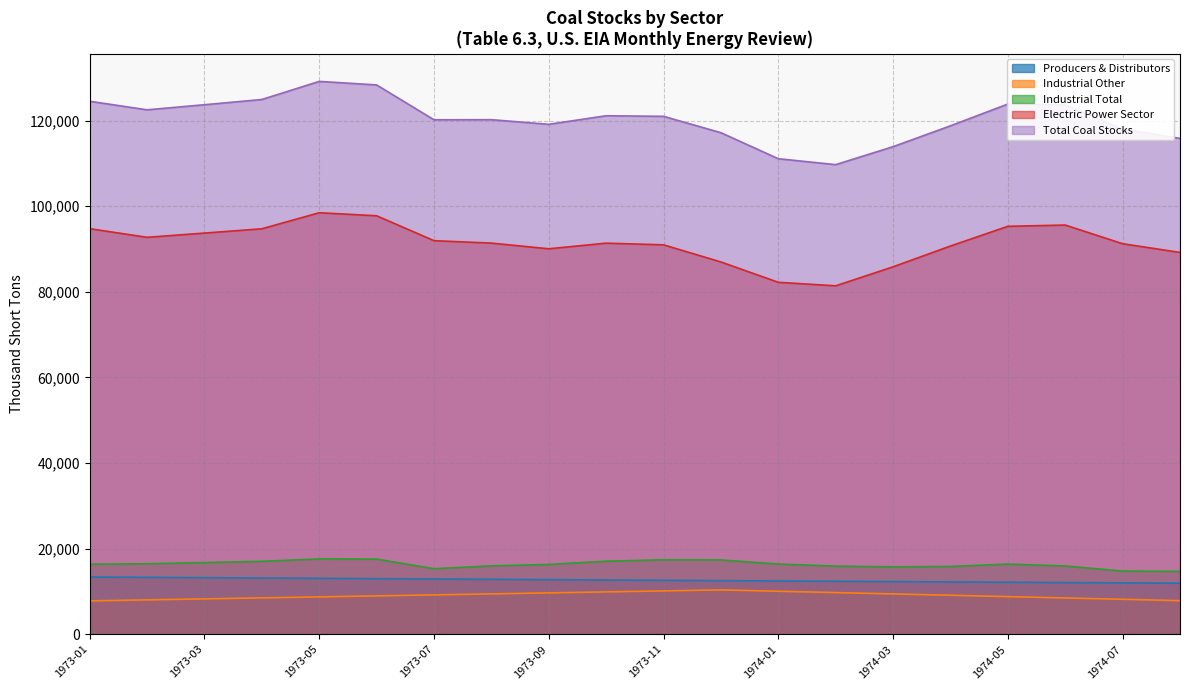

What is the greatest value displayed?

129138